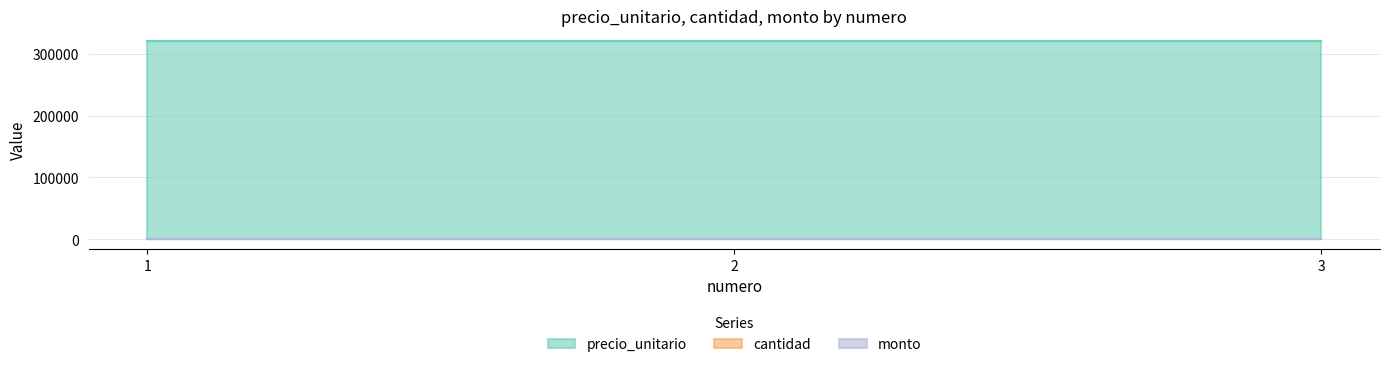

Which series has the widest spread of values?

precio_unitario